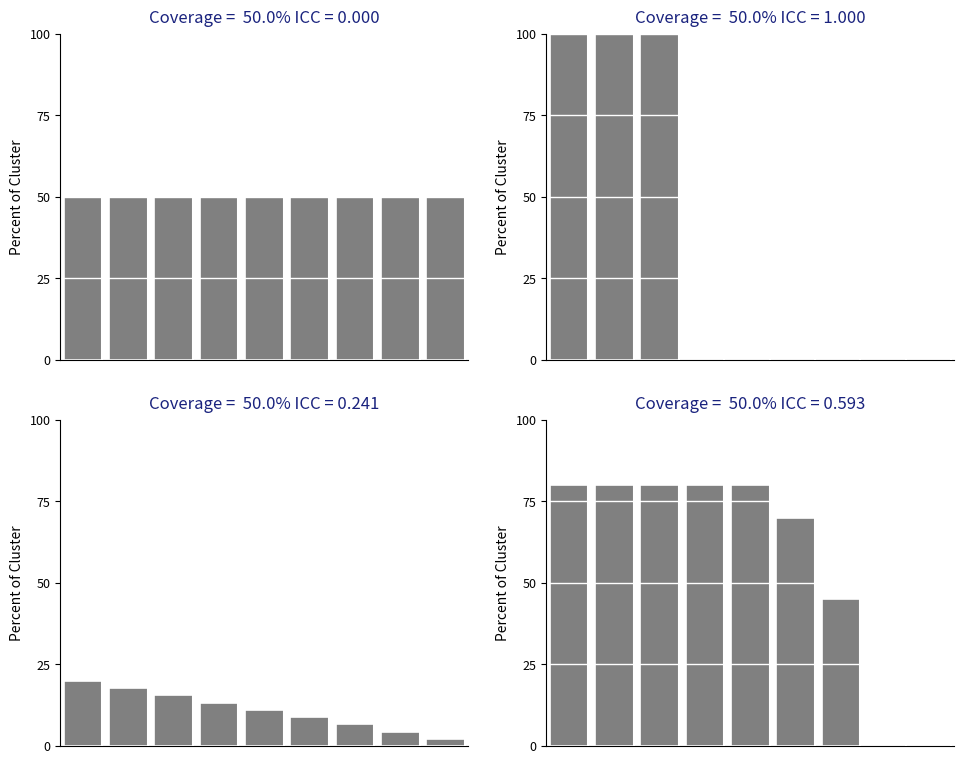

What is the ratio of the value at 6 to the value at 1?

0.6